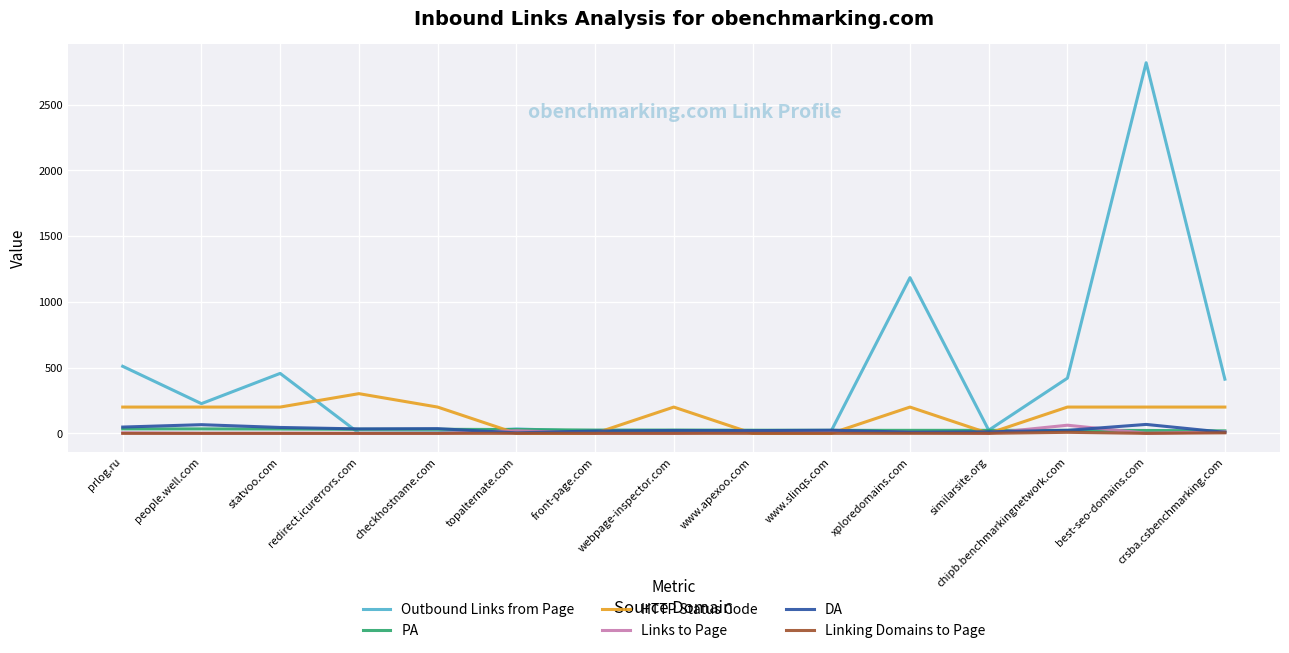

Which series has the largest total across all categories?

Outbound Links from Page